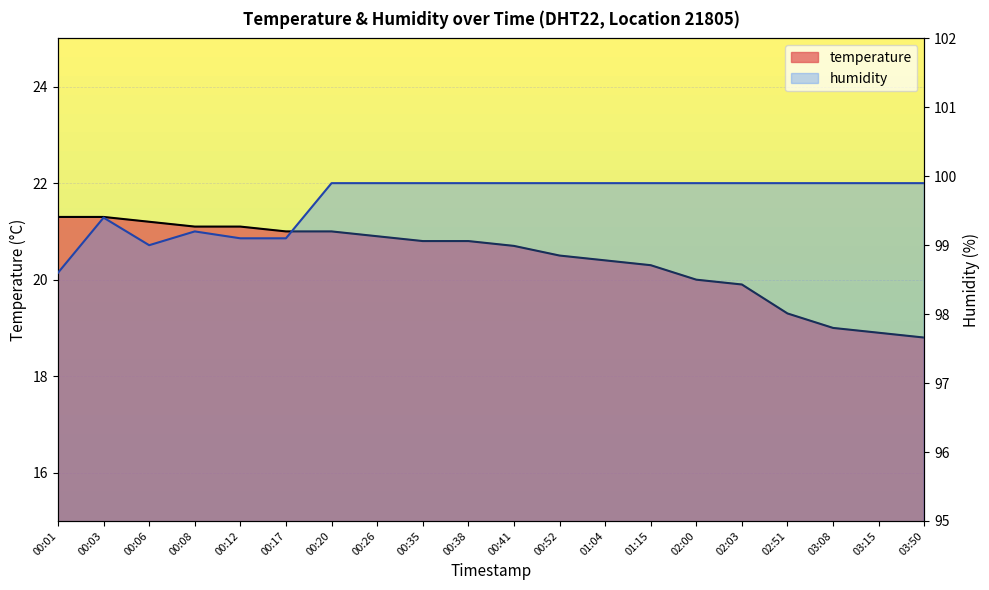

Read the humidity value at 03:08.

99.9